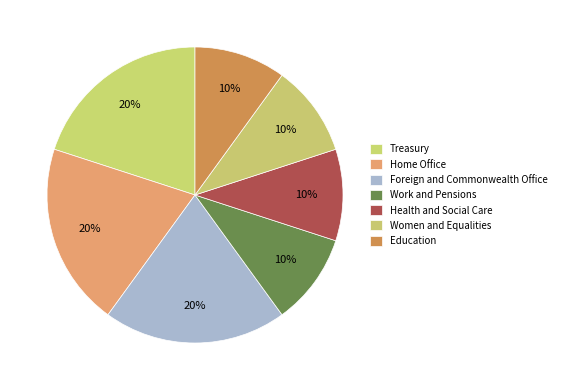

How many segments does this pie chart have?

7